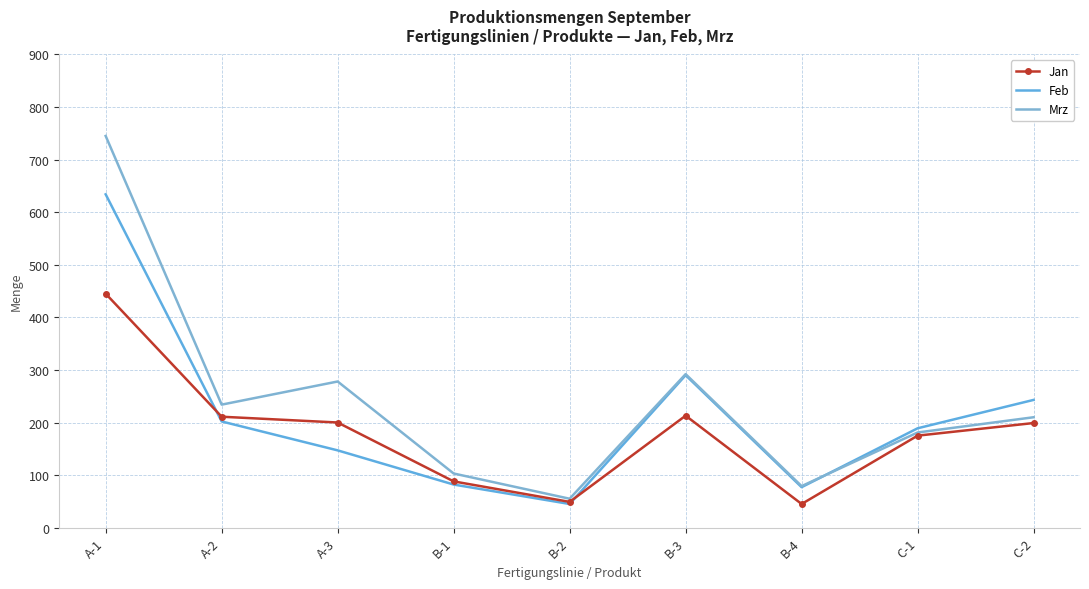

What is the total value across all series at C-1?

545